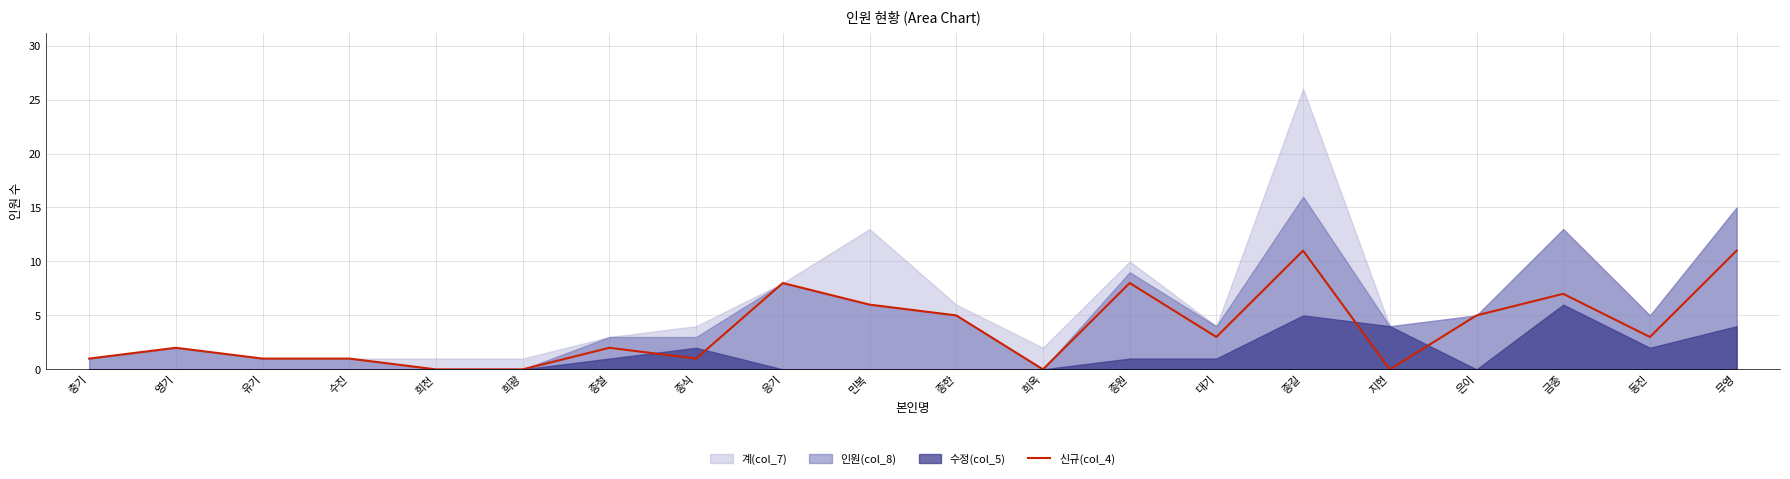

Which has a higher value, 종철 or 희광?

종철